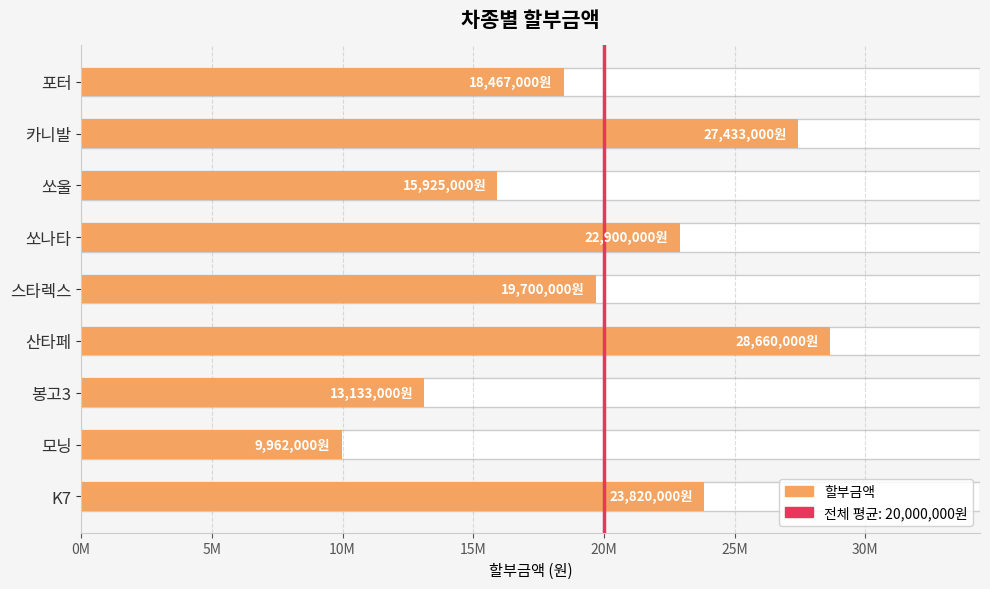

Reading left to right, transcribe all the data shown in this chart.

23820000.0	9962000.0	13133000.0	28660000.0	19700000.0	22900000.0	15925000.0	27433000.0	18467000.0